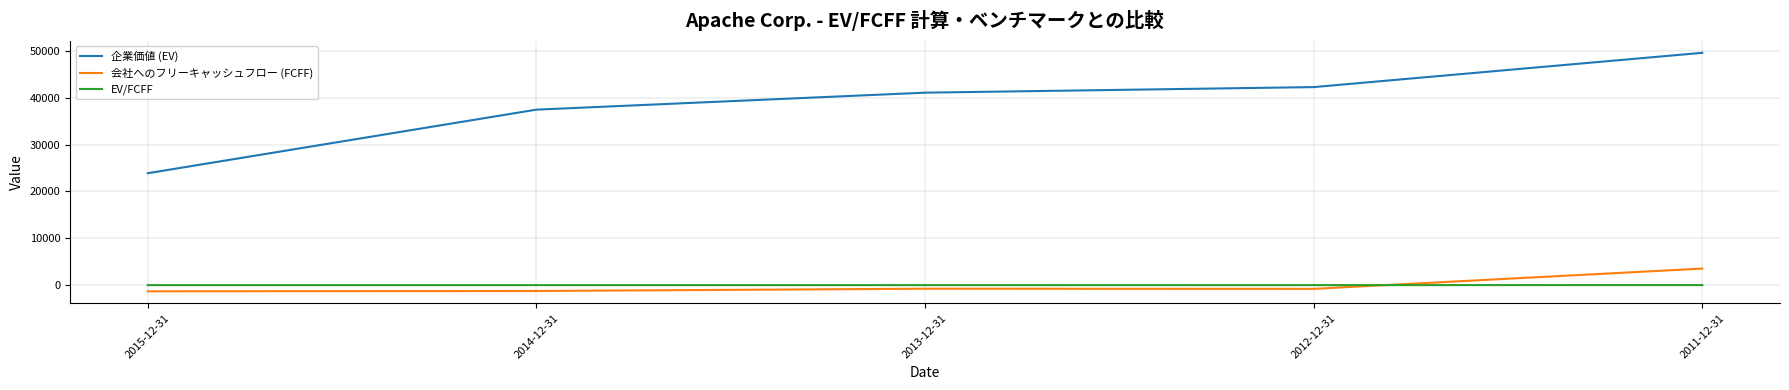

What is the approximate value of 企業価値 (EV) at 2014-12-31?

37486.0